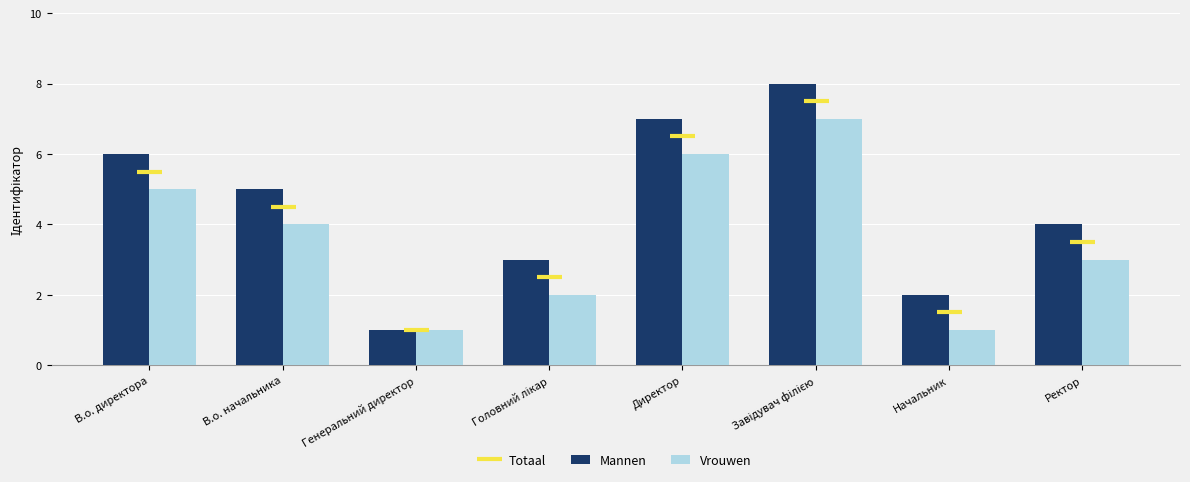

Which label corresponds to the largest value in the chart?

Завідувач філією